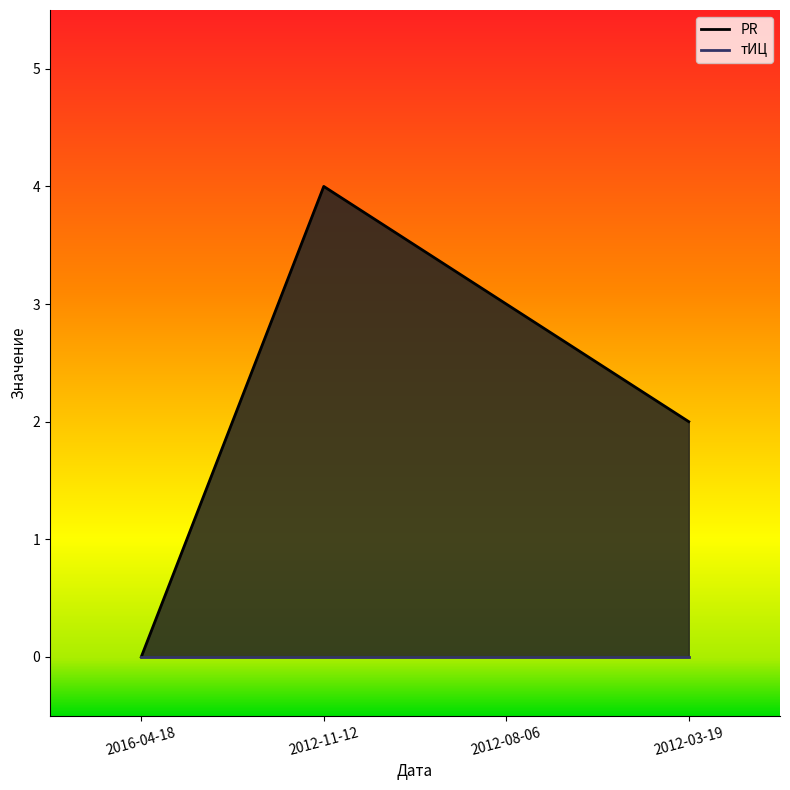

At which category does the data reach its first local peak?

2012-11-12